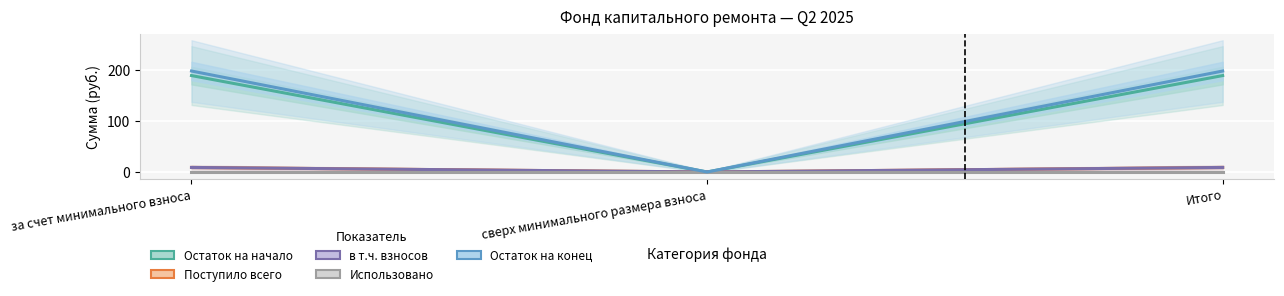

At which category is the sum across all series the highest?

за счет минимального взноса